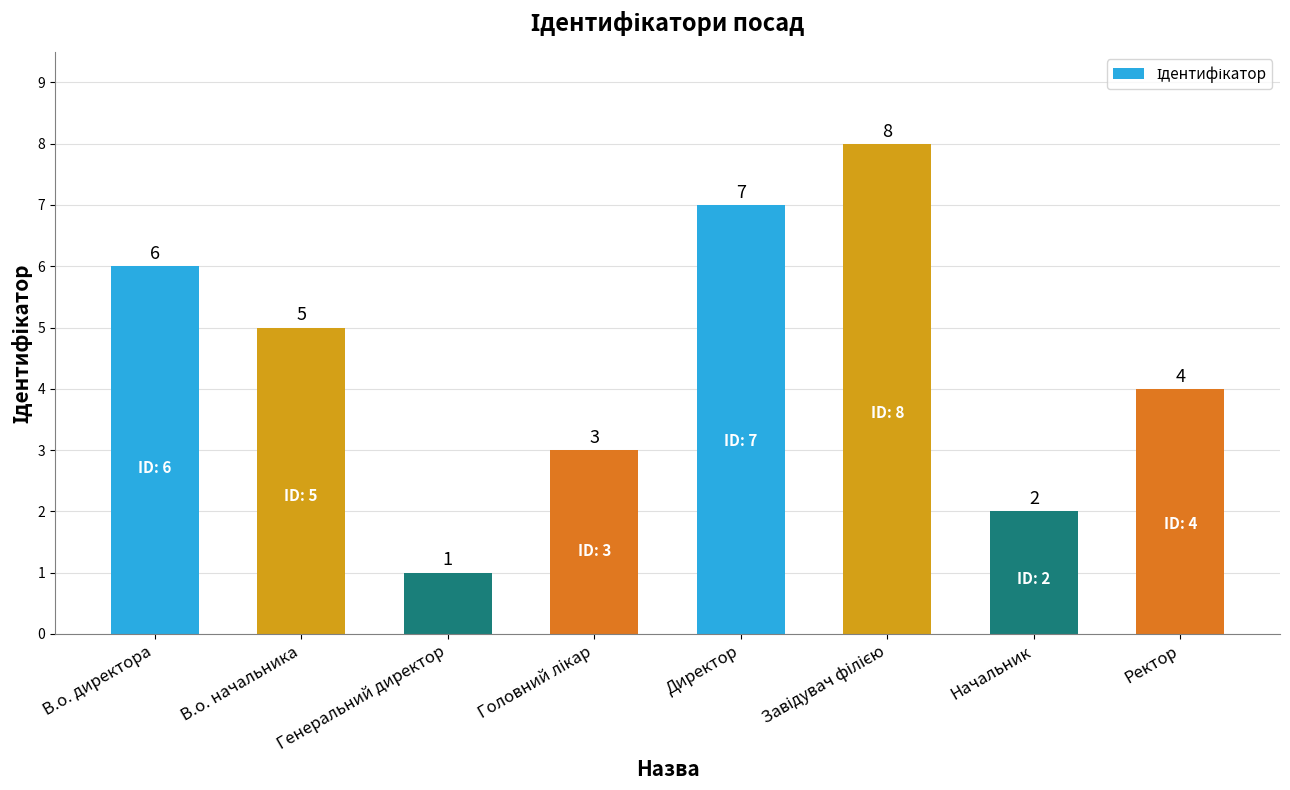

Approximately how many times larger is the value at Директор compared to Начальник?

3.5